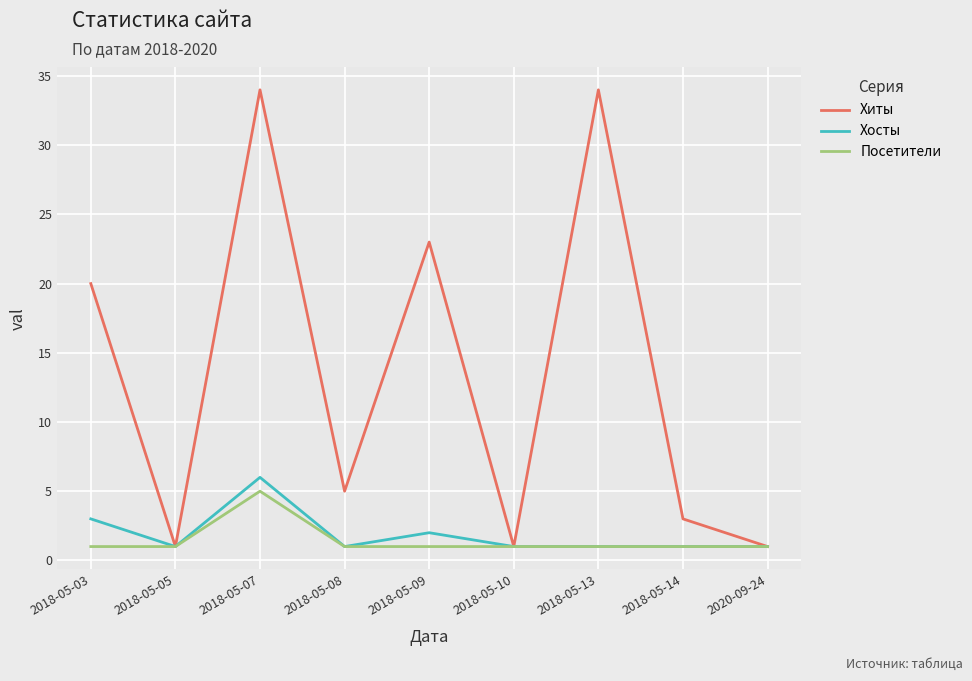

Reading left to right, transcribe all the data shown in this chart.

Хиты: 20	1	34	5	23	1	34	3	1
Хосты: 3	1	6	1	2	1	1	1	1
Посетители: 1	1	5	1	1	1	1	1	1